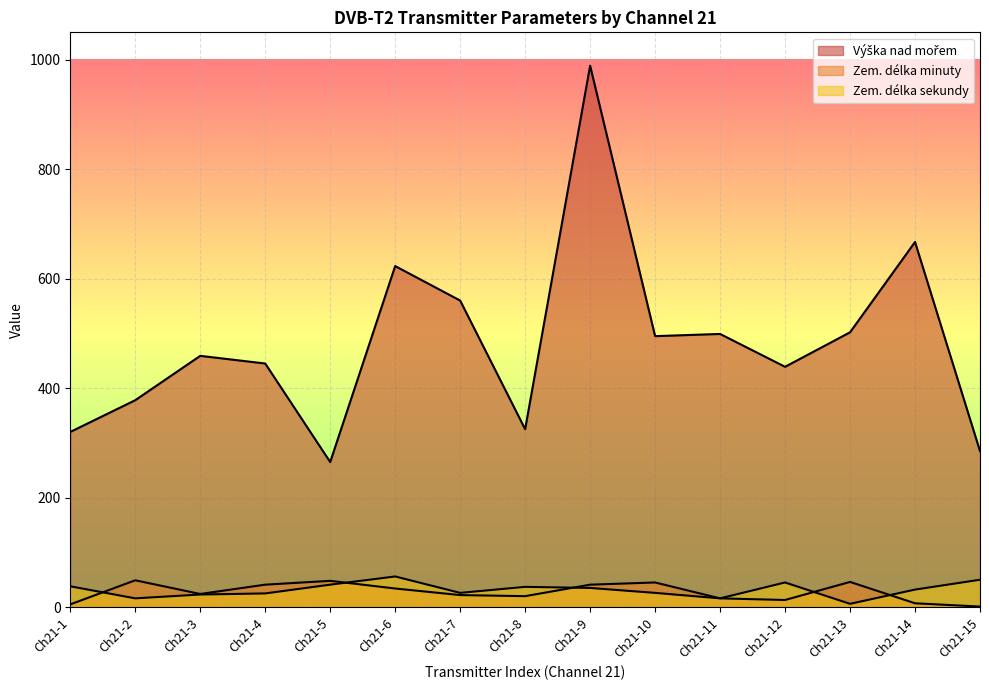

Which series has the widest spread of values?

Výška nad mořem